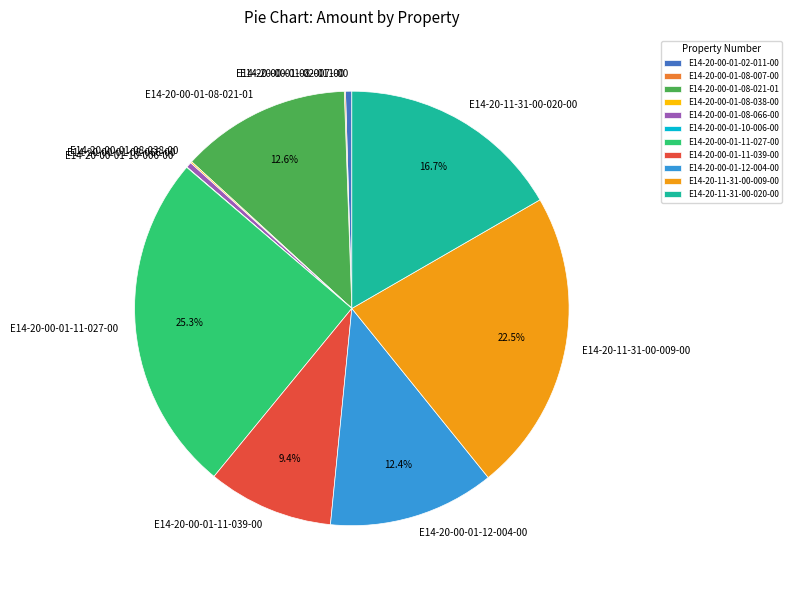

Does E14-20-11-31-00-009-00 account for over 50% of the chart?

No